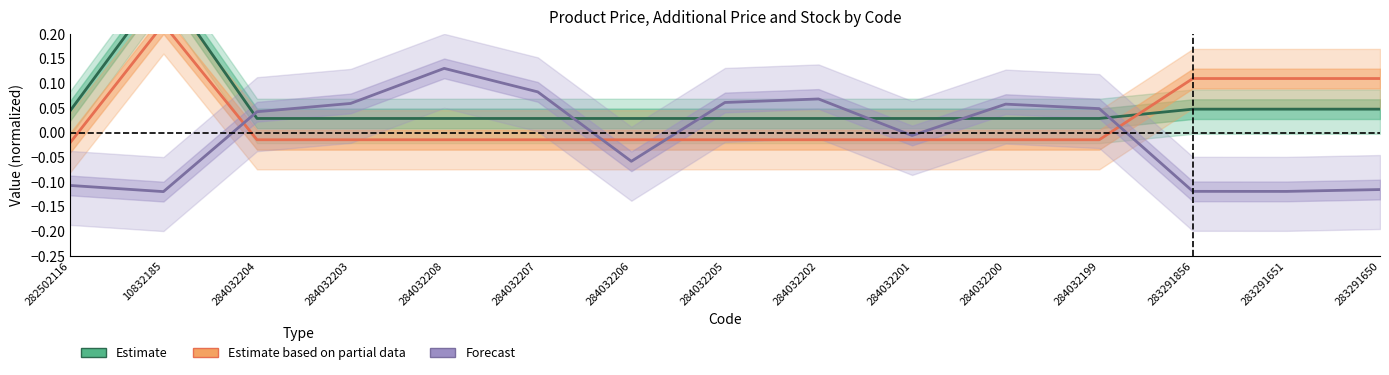

In Estimate based on partial data, how many points are higher than both neighbors (excluding endpoints)?

1